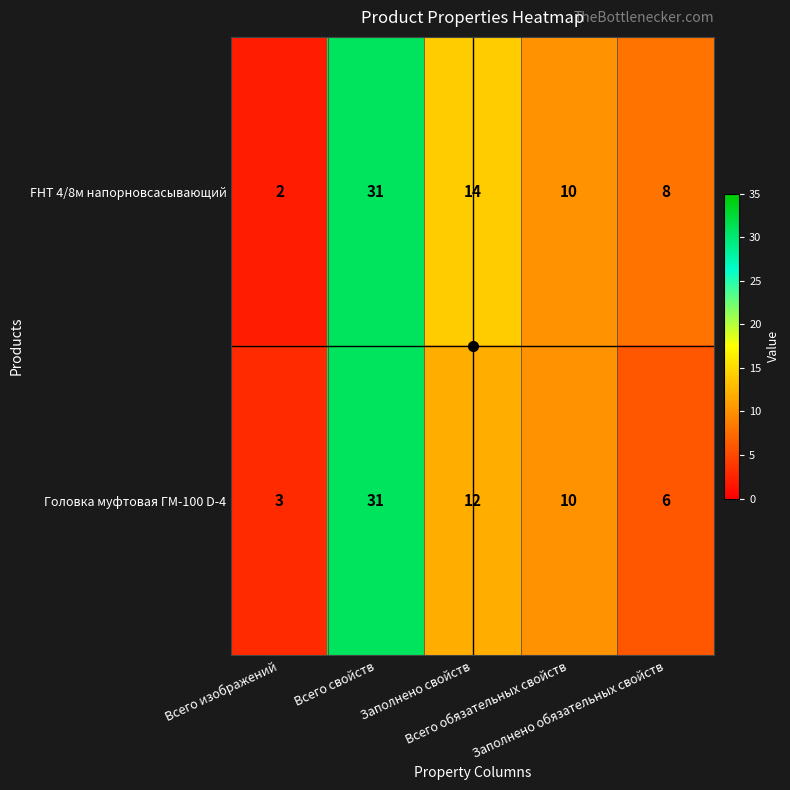

Rank the series by their average value, from lowest to highest.

Головка муфтовая ГМ-100 D-4, FHT 4/8м напорновсасывающий